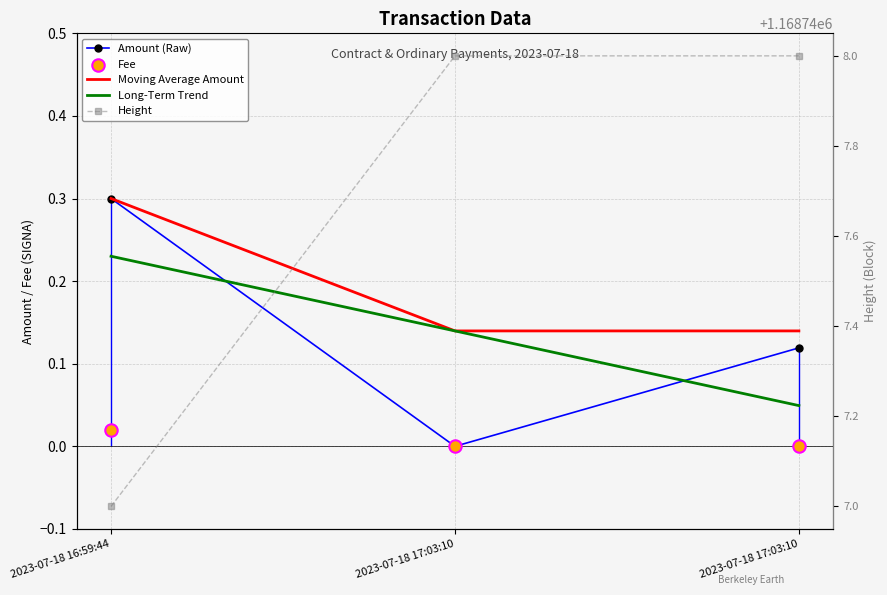

What is the total value across all series at 2023-07-18 16:59:44?

1168747.9